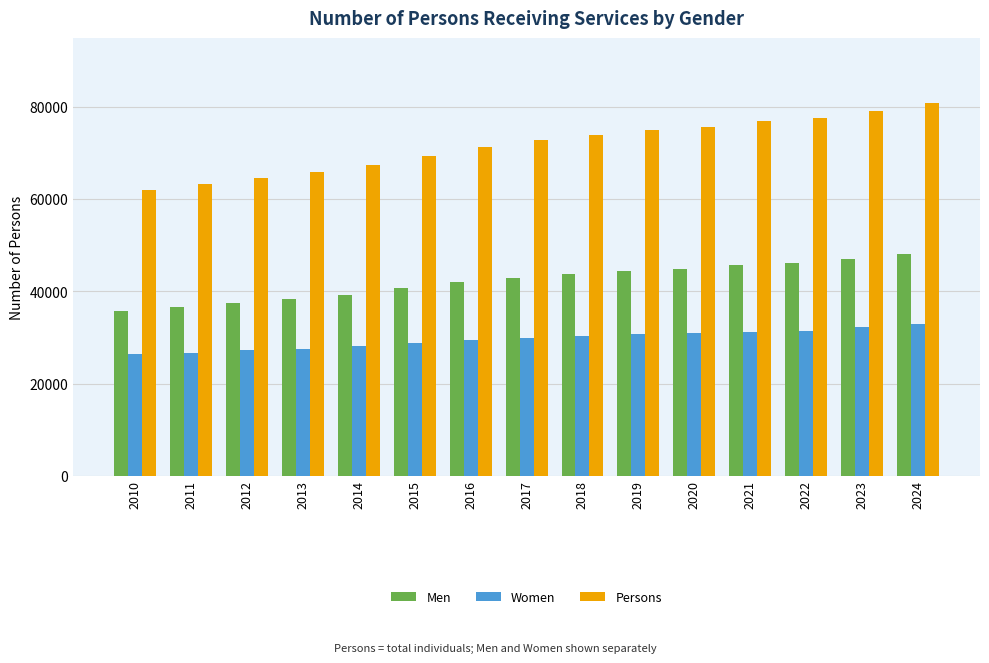

What is the difference between the second highest and second lowest values in the Men series?

10339